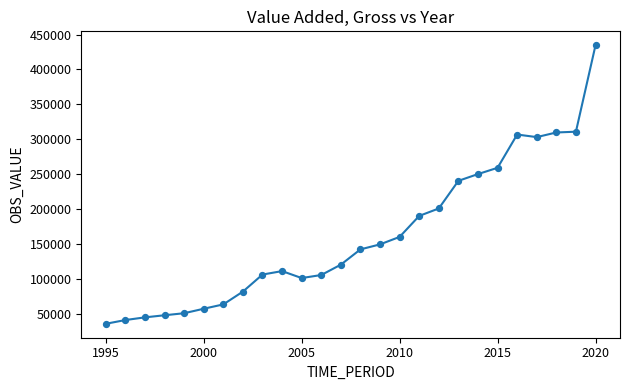

What is the difference between the maximum and minimum values?

399239